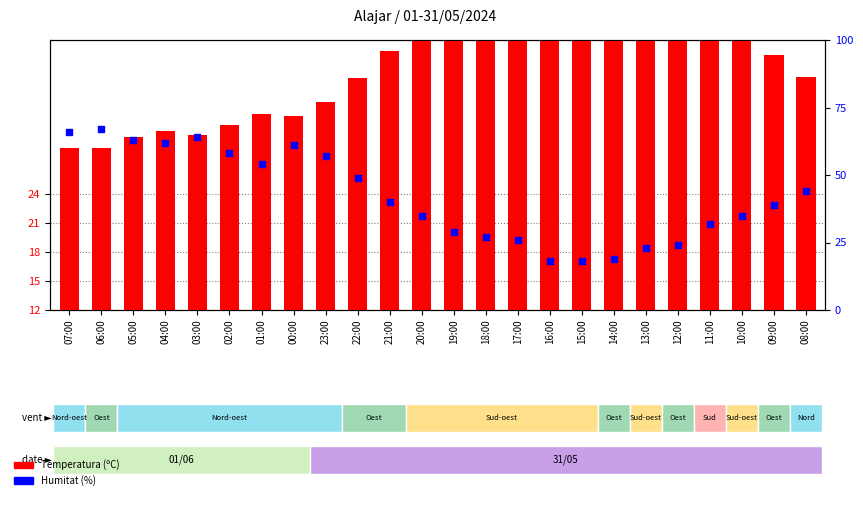

Which series contains the highest Y value?

Humitat (%)